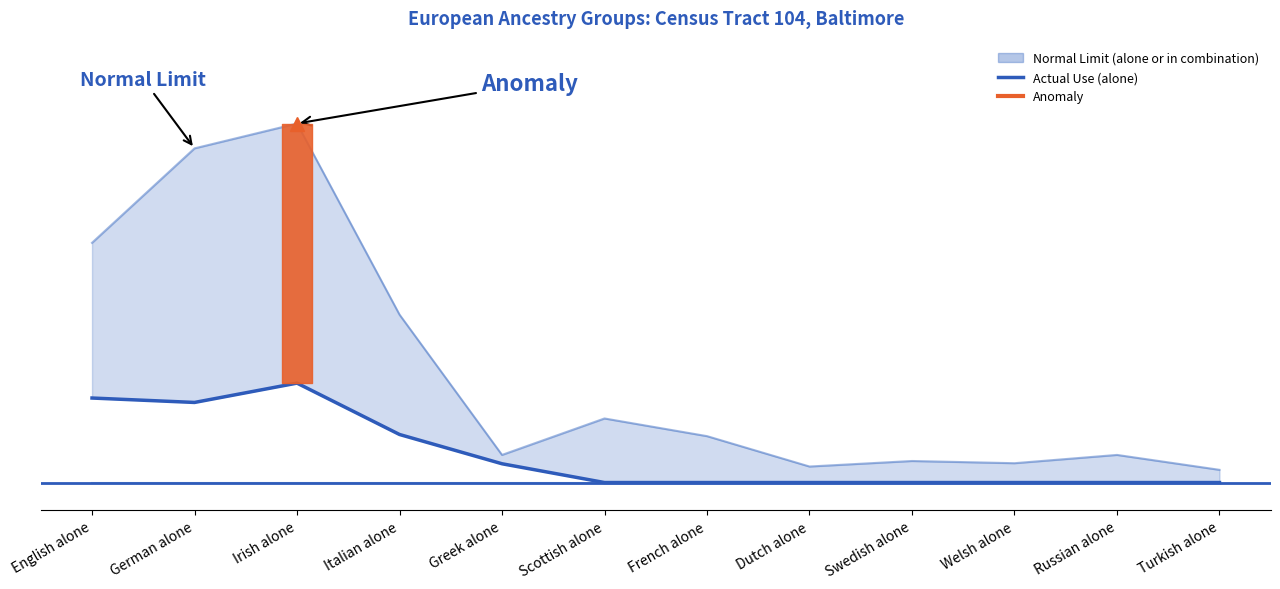

What is the label of the 11th point from the left?

Russian alone